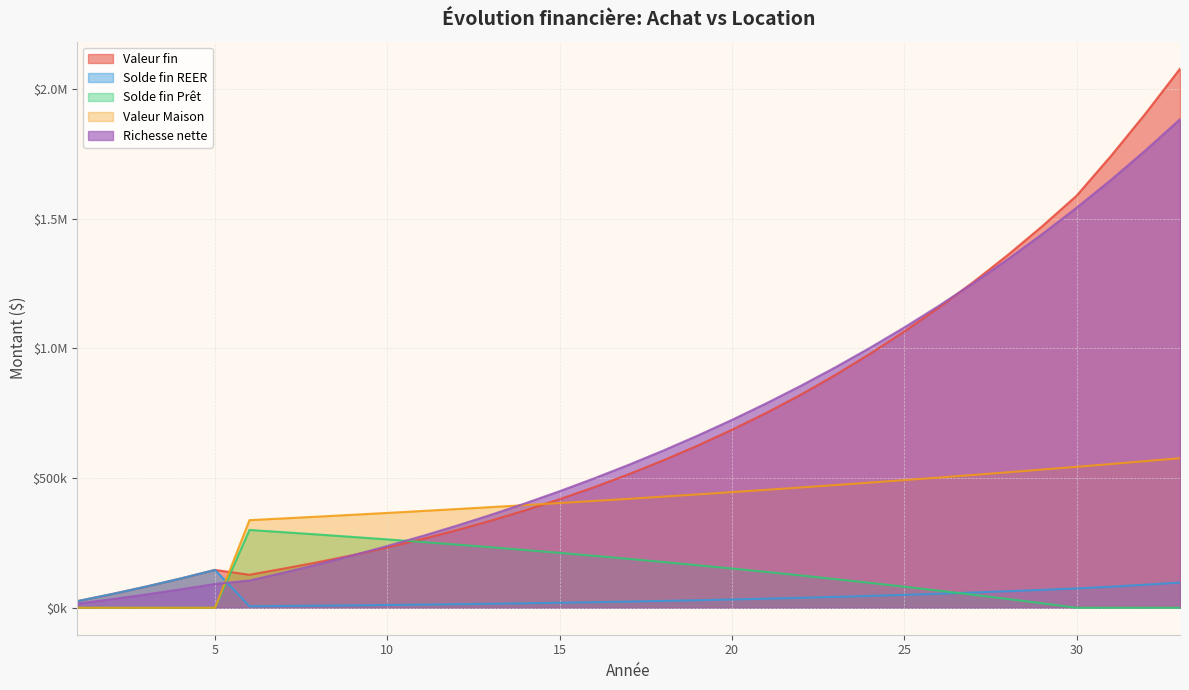

Reading left to right, extract all data points from this chart.

Valeur fin: 25429.4	52638.8	81727.5	112799.8	145965.3	127148.1	151219.9	176043.1	203051.1	232372.2	264141.1	298500.0	335598.3	375593.5	418651.2	464945.9	514661.0	567989.7	625135.2	686311.4	751743.2	821667.5	897710.6	978826.0	1065292.8	1157404.2	1255469.2	1359812.2	1470774.6	1588715.6	1742558.9	1905582.5	2078275.3
Solde fin REER: 25429.4	52638.8	81727.5	112799.8	145965.3	5828.5	6789.5	7982.0	9246.2	10620.1	12110.1	13723.0	15465.8	17346.1	19371.8	21551.1	23892.9	26406.1	29100.6	31986.5	35074.5	38375.9	41936.1	45769.2	49856.6	54212.1	58850.6	63787.3	69038.7	74621.7	81250.6	88979.1	97167.3
Solde fin Prêt: 0.0	0.0	0.0	0.0	0.0	299936.8	291248.9	282298.5	273077.5	263577.8	253791.0	243708.4	233321.1	222619.7	211595.0	200237.0	188535.7	176480.8	164061.4	151266.8	138085.3	124505.5	110515.3	96102.1	81253.4	65955.8	50195.9	33959.6	17232.6	0.0	0.0	0.0	0.0
Valeur Maison: 0.0	0.0	0.0	0.0	0.0	337848.7	344605.7	351497.8	358527.8	365698.3	373012.3	380472.5	388082.0	395843.6	403760.5	411835.7	420072.4	428473.9	437043.4	445784.2	454699.9	463793.9	473069.8	482531.2	492181.8	502025.4	512065.9	522307.3	532753.4	543408.5	554276.6	565362.2	576669.4
Richesse nette: 15990.0	33099.3	51390.3	70928.5	91783.0	105187.4	135768.6	168065.0	202143.6	238095.9	276018.0	316010.8	358180.0	402637.0	449498.3	498886.6	550930.5	605765.0	663531.9	724380.0	788465.7	855952.9	927035.0	1001914.9	1080784.5	1163845.4	1251309.1	1343397.5	1440343.9	1542392.8	1649997.7	1763592.5	1883488.9